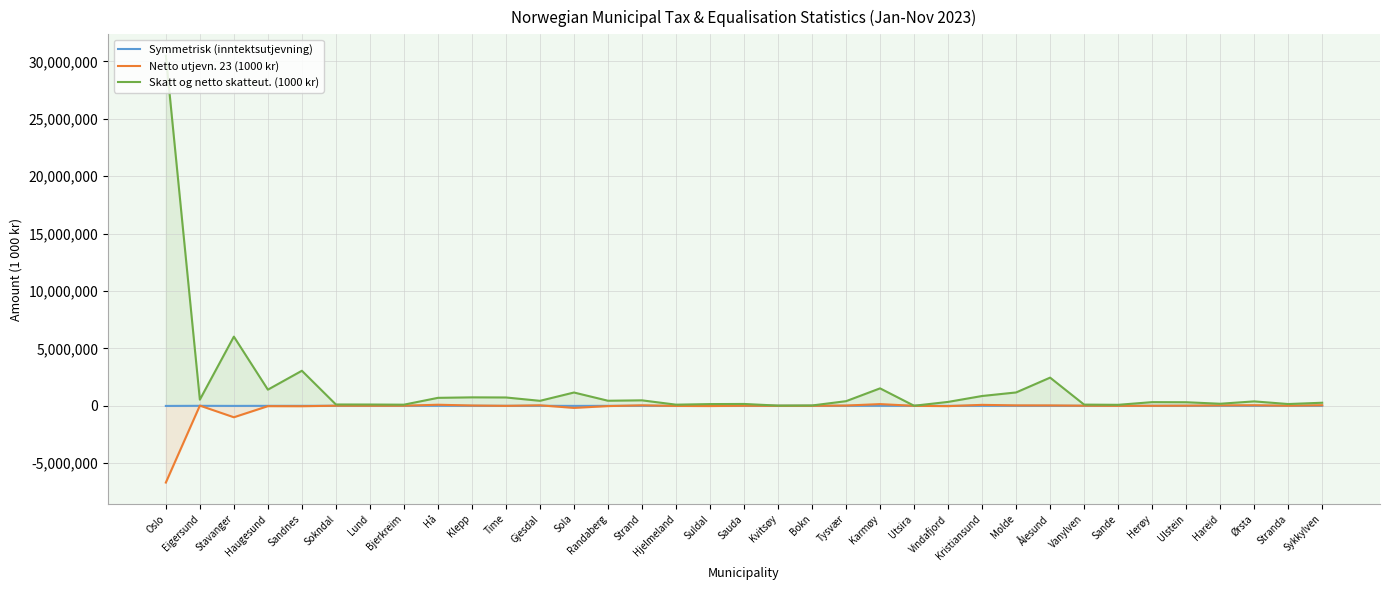

True or false: Netto utjevn. 23 (1000 kr) has a value of 10528.7 at Vanylven.

True